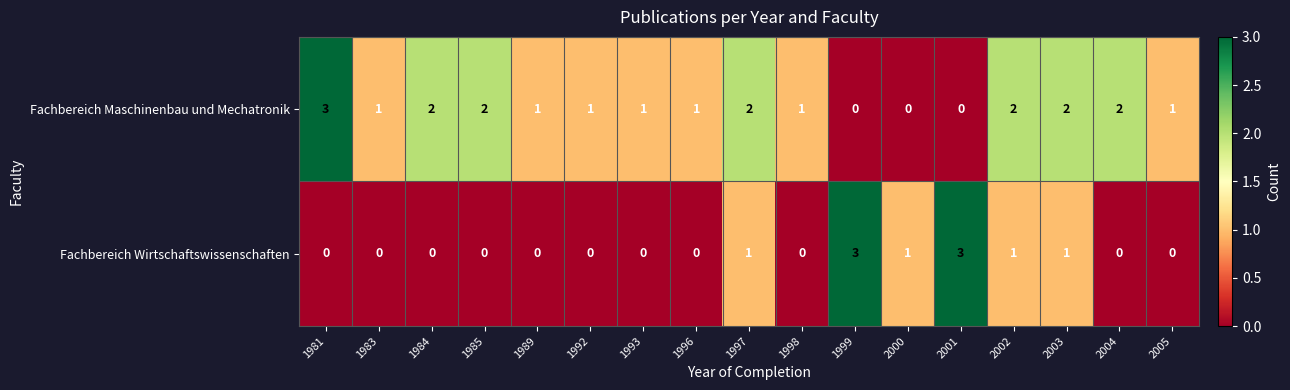

How many Fachbereich Maschinenbau und Mechatronik values are between 1 and 2?

13